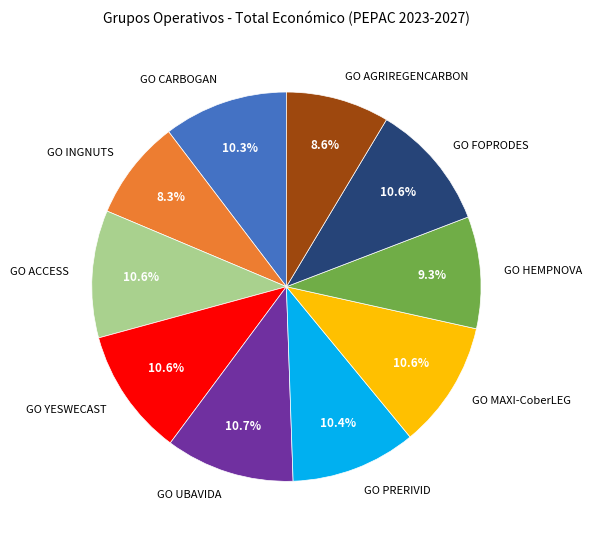

What percentage is the GO CARBOGAN slice, to the nearest percent?

10%